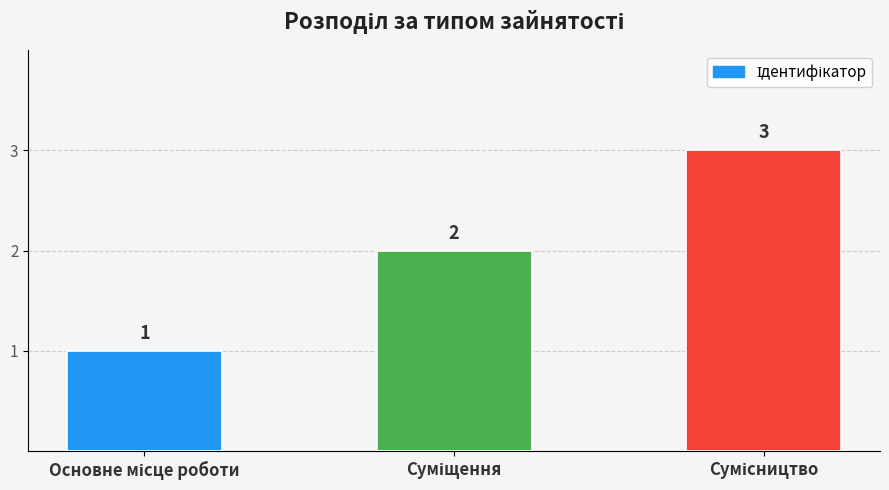

How many bars are there in total?

3